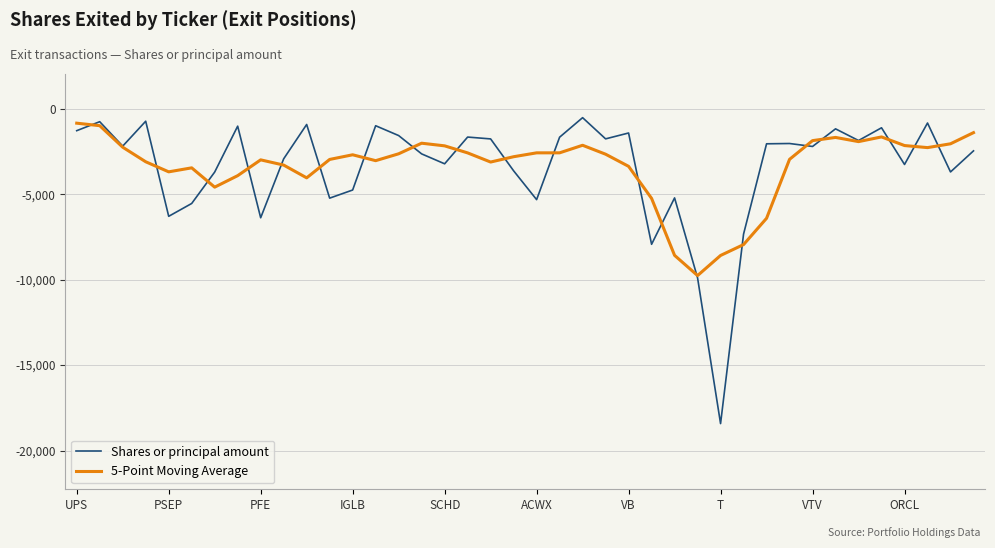

Which series has the widest spread of values?

Shares or principal amount